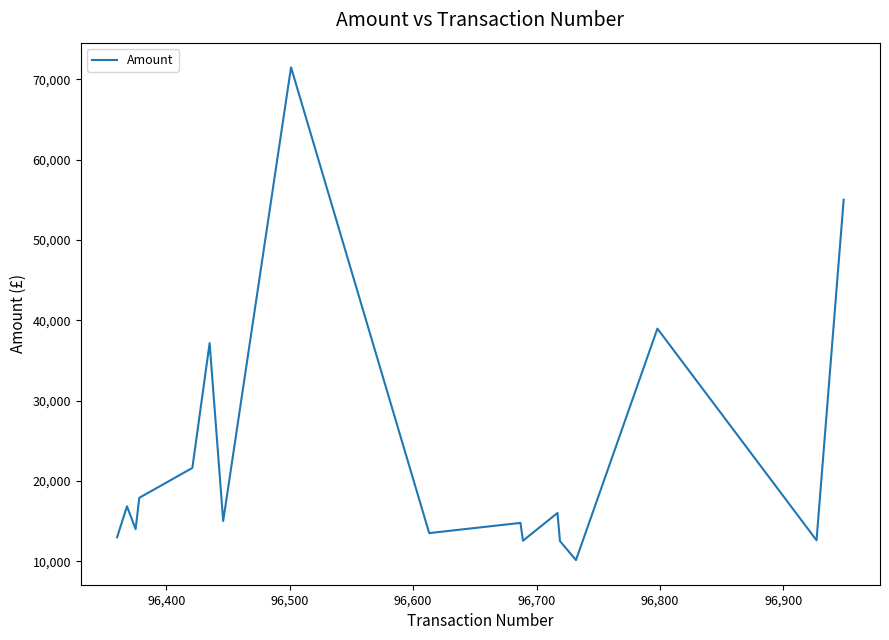

What is the smallest value displayed?

10135.4